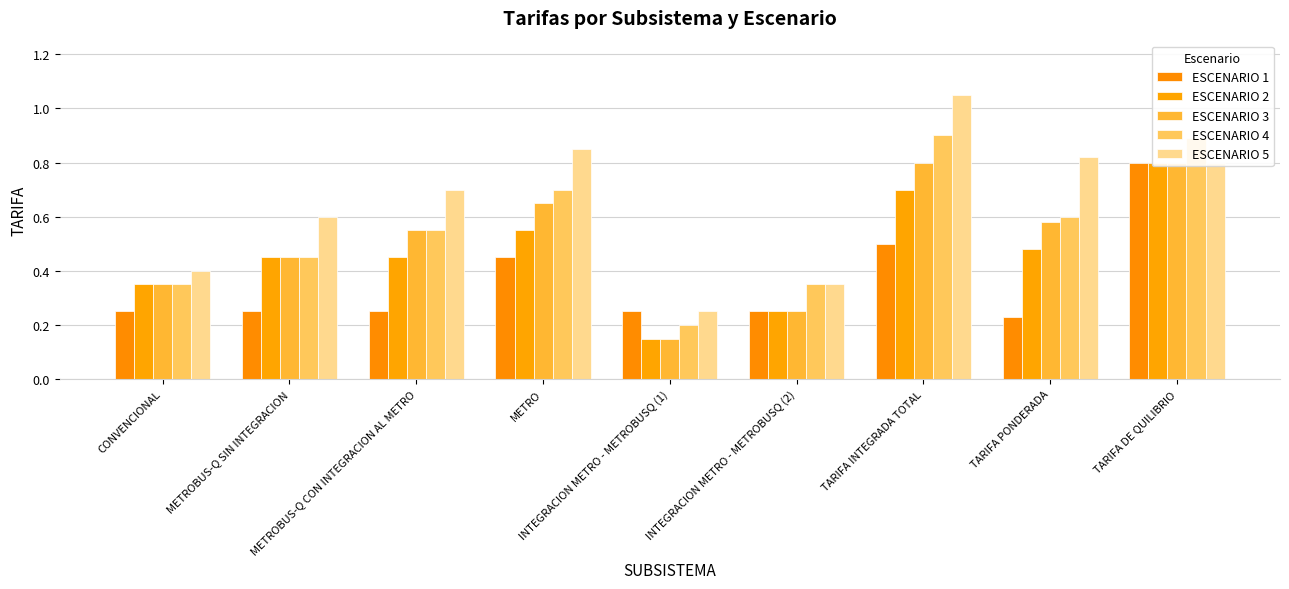

List the series in order of their peak value, lowest first.

ESCENARIO 1, ESCENARIO 2, ESCENARIO 3, ESCENARIO 4, ESCENARIO 5